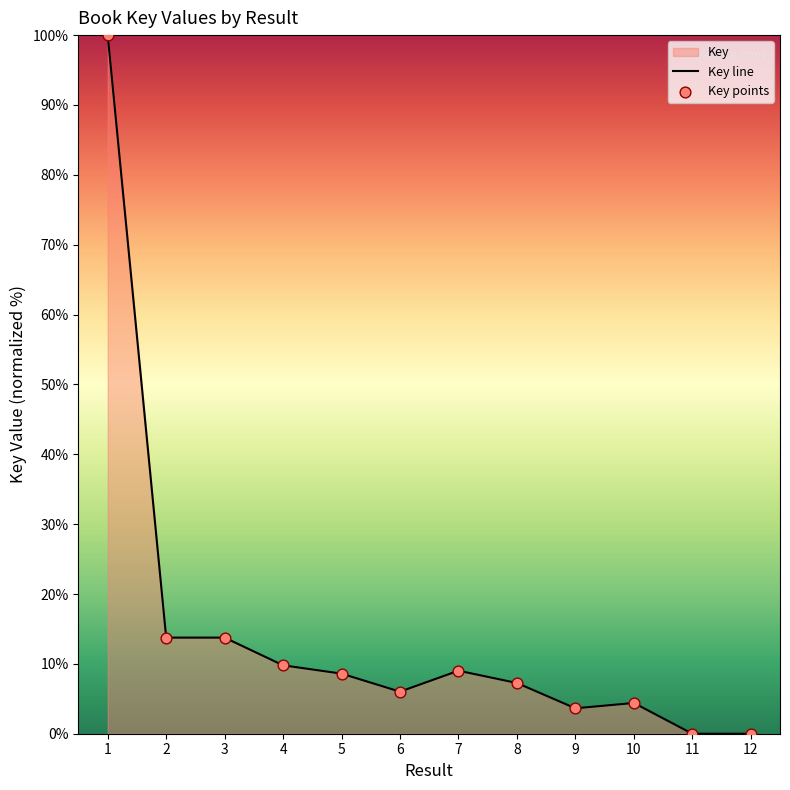

Between 3 and 10, which is larger?

3